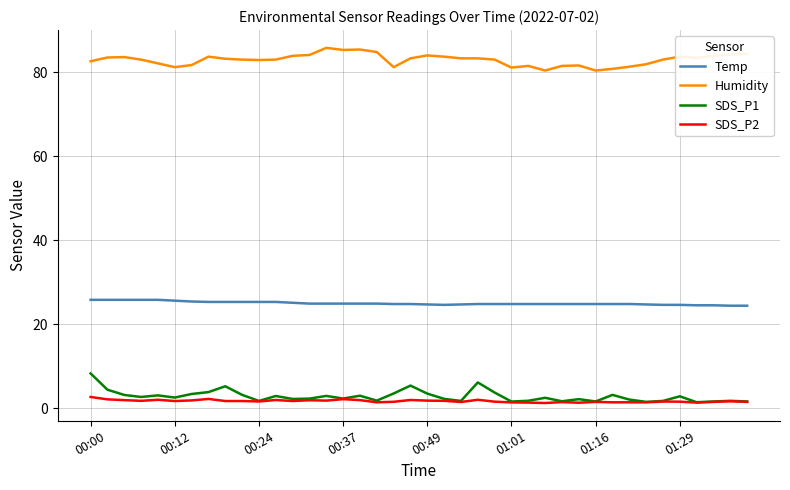

True or false: SDS_P2 has more than 0 interior local peaks.

True